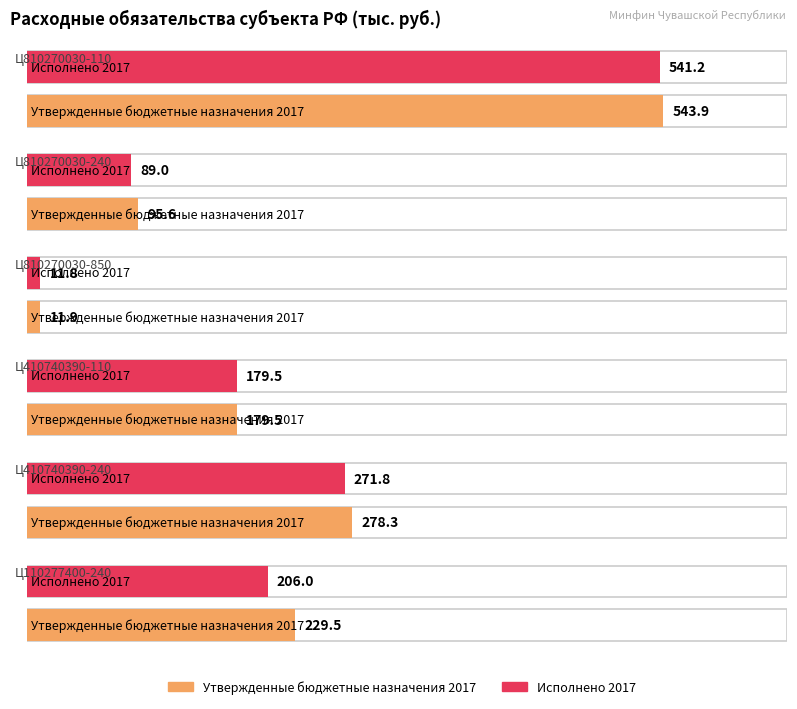

What is the difference between the Исполнено 2017 values at Ц410740390-110 and Ц110277400-240?

26.5